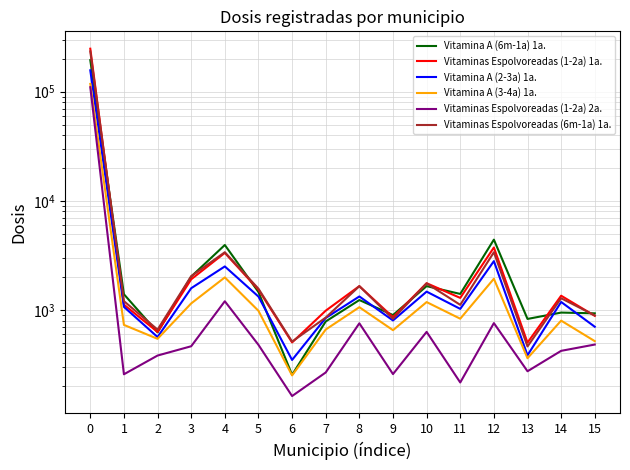

Is the value of Vitaminas Espolvoreadas (1-2a) 2a. at 15 greater than the value of Vitamina A (2-3a) 1a. at 13?

Yes